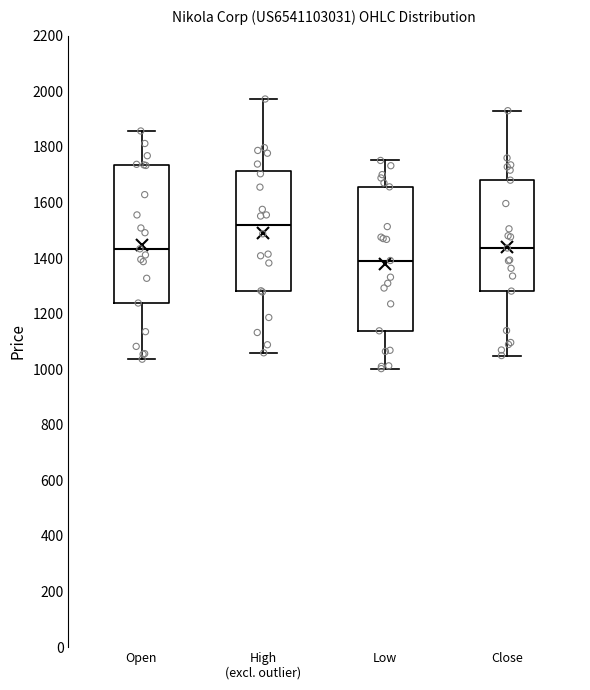

Where does the median line of the box for High (excl. outlier) sit on the y-axis? The values are not printed on the chart, so give them approximately, as read against the axis.

1520